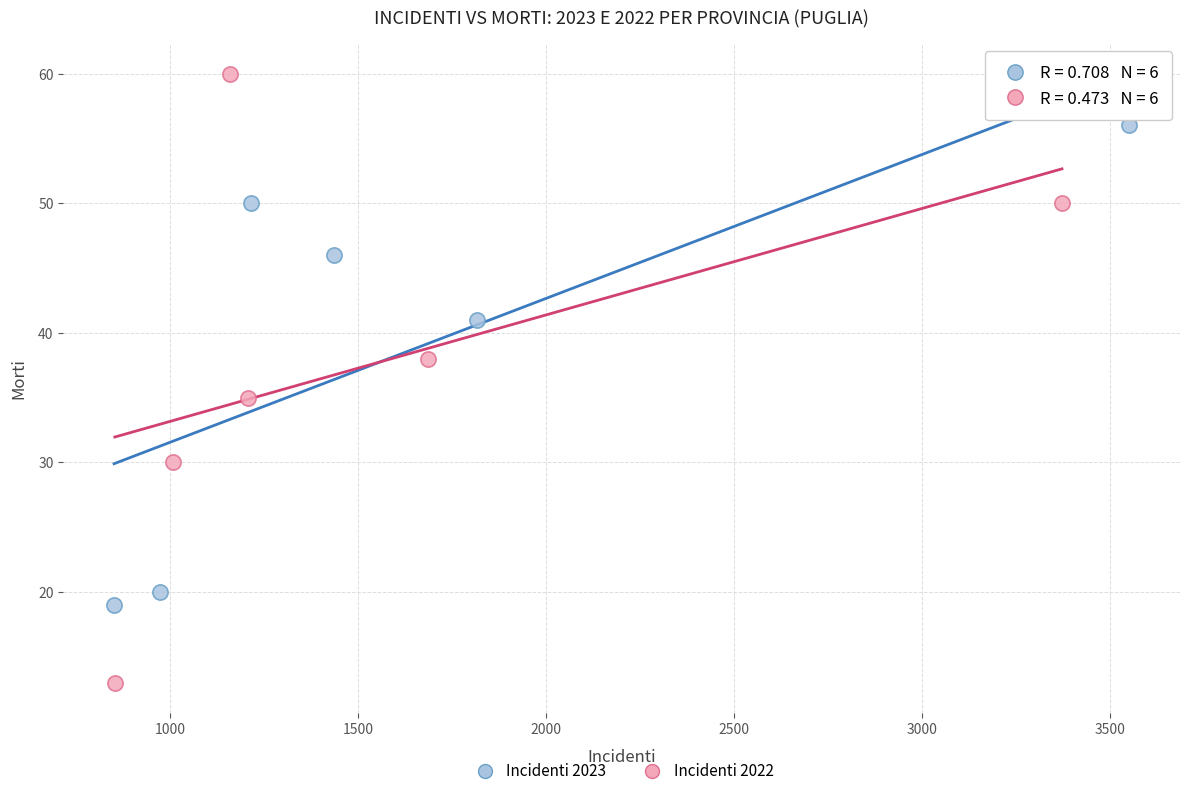

Which series has the widest spread of Y values?

Incidenti 2022